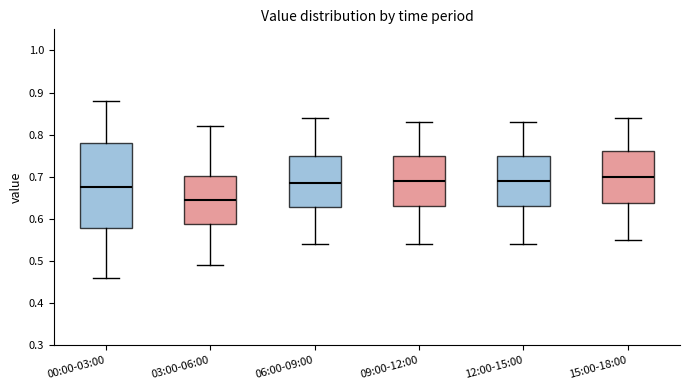

Which box has the highest median line?

15:00-18:00